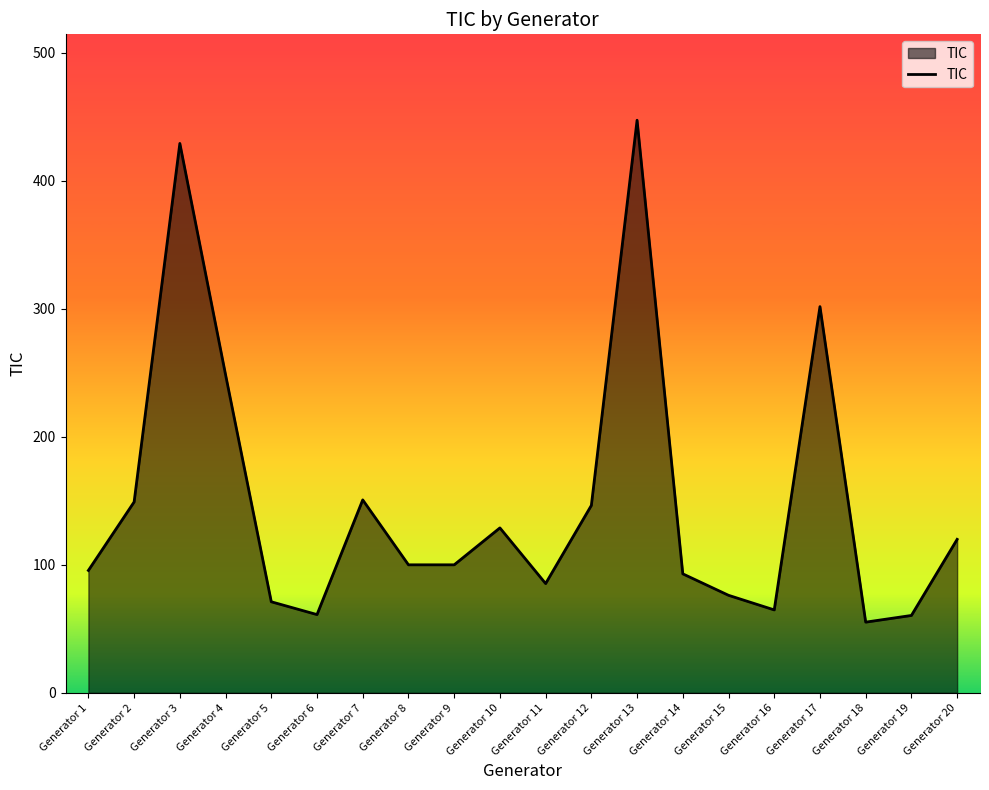

Which has a higher value, Generator 16 or Generator 7?

Generator 7